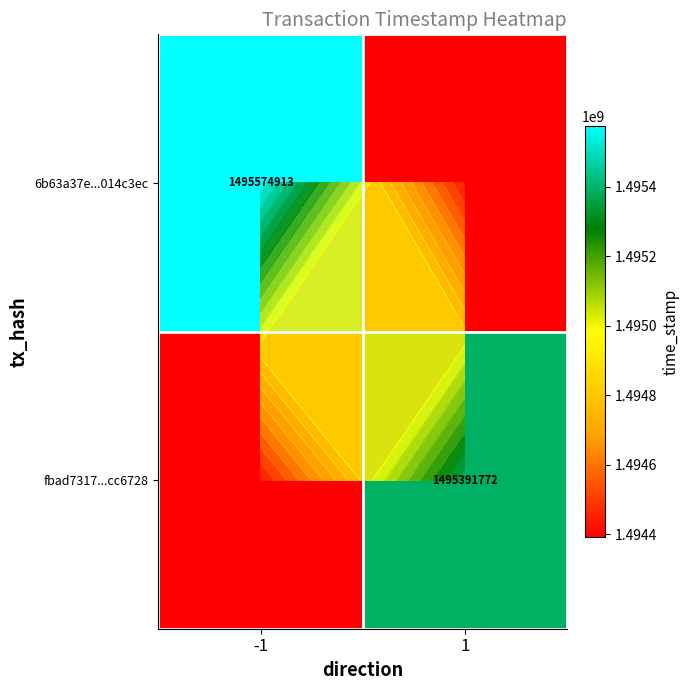

What is the spread (max minus min) of values at -1?

1183141